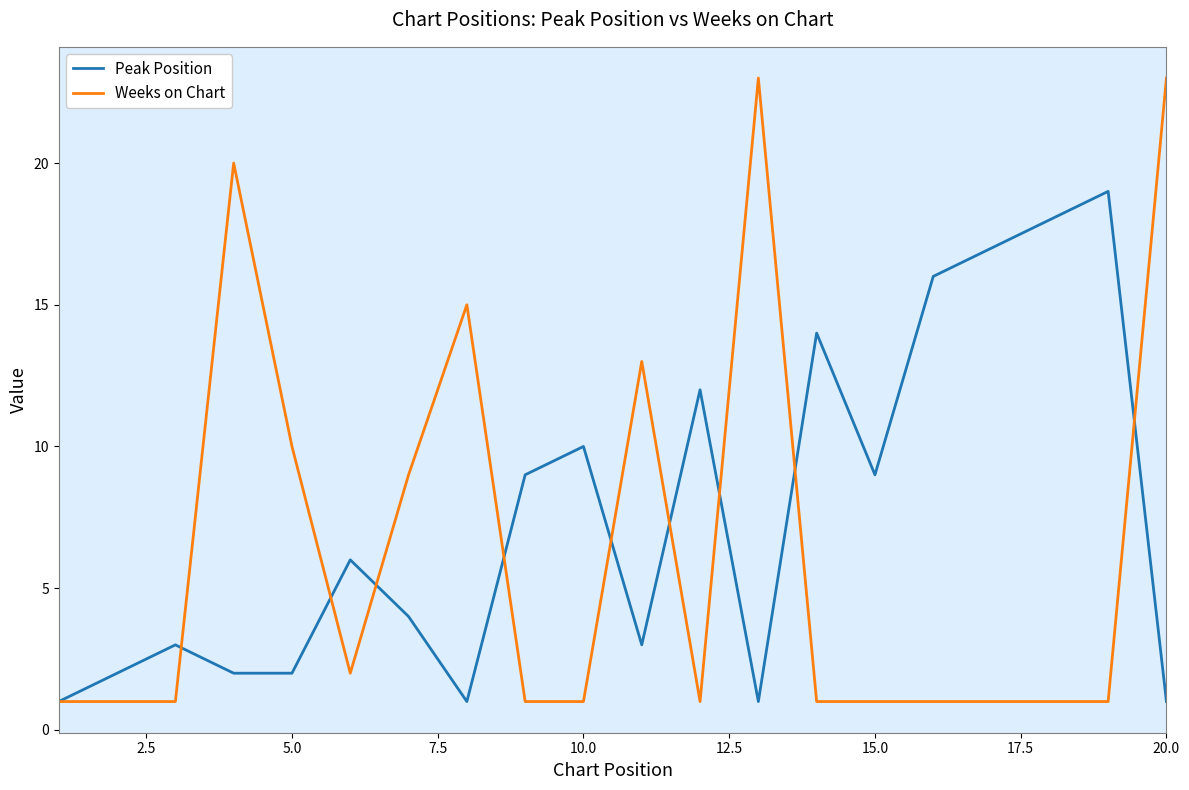

Reading left to right, what are all the values shown in this chart?

Peak Position: 1	2	3	2	2	6	4	1	9	10	3	12	1	14	9	16	17	18	19	1
Weeks on Chart: 1	1	1	20	10	2	9	15	1	1	13	1	23	1	1	1	1	1	1	23